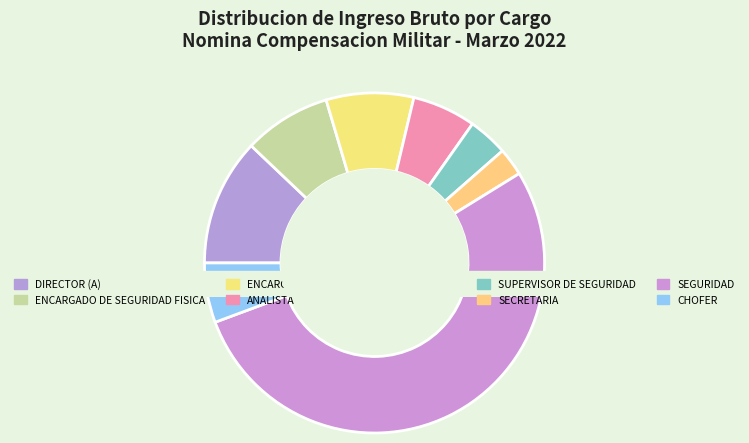

Do SUPERVISOR DE SEGURIDAD and SEGURIDAD together represent more than half of the pie?

Yes